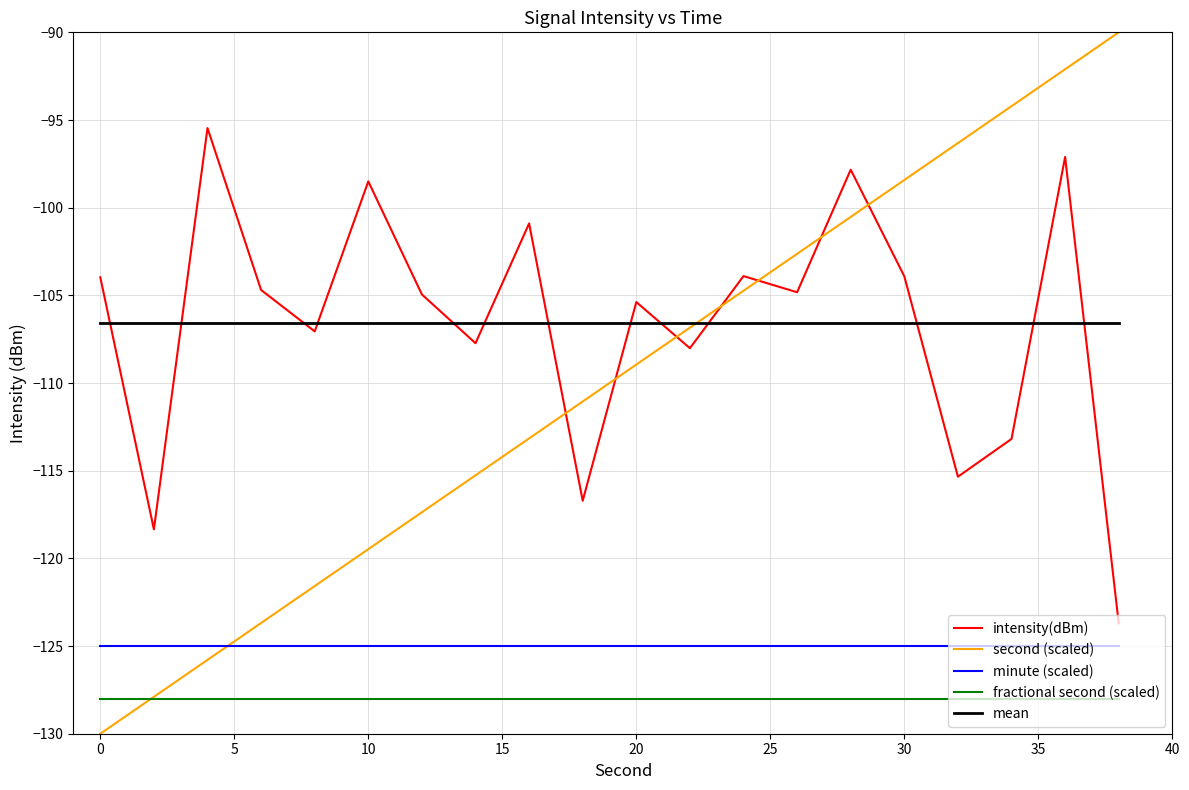

What is the greatest value displayed?

-90.0